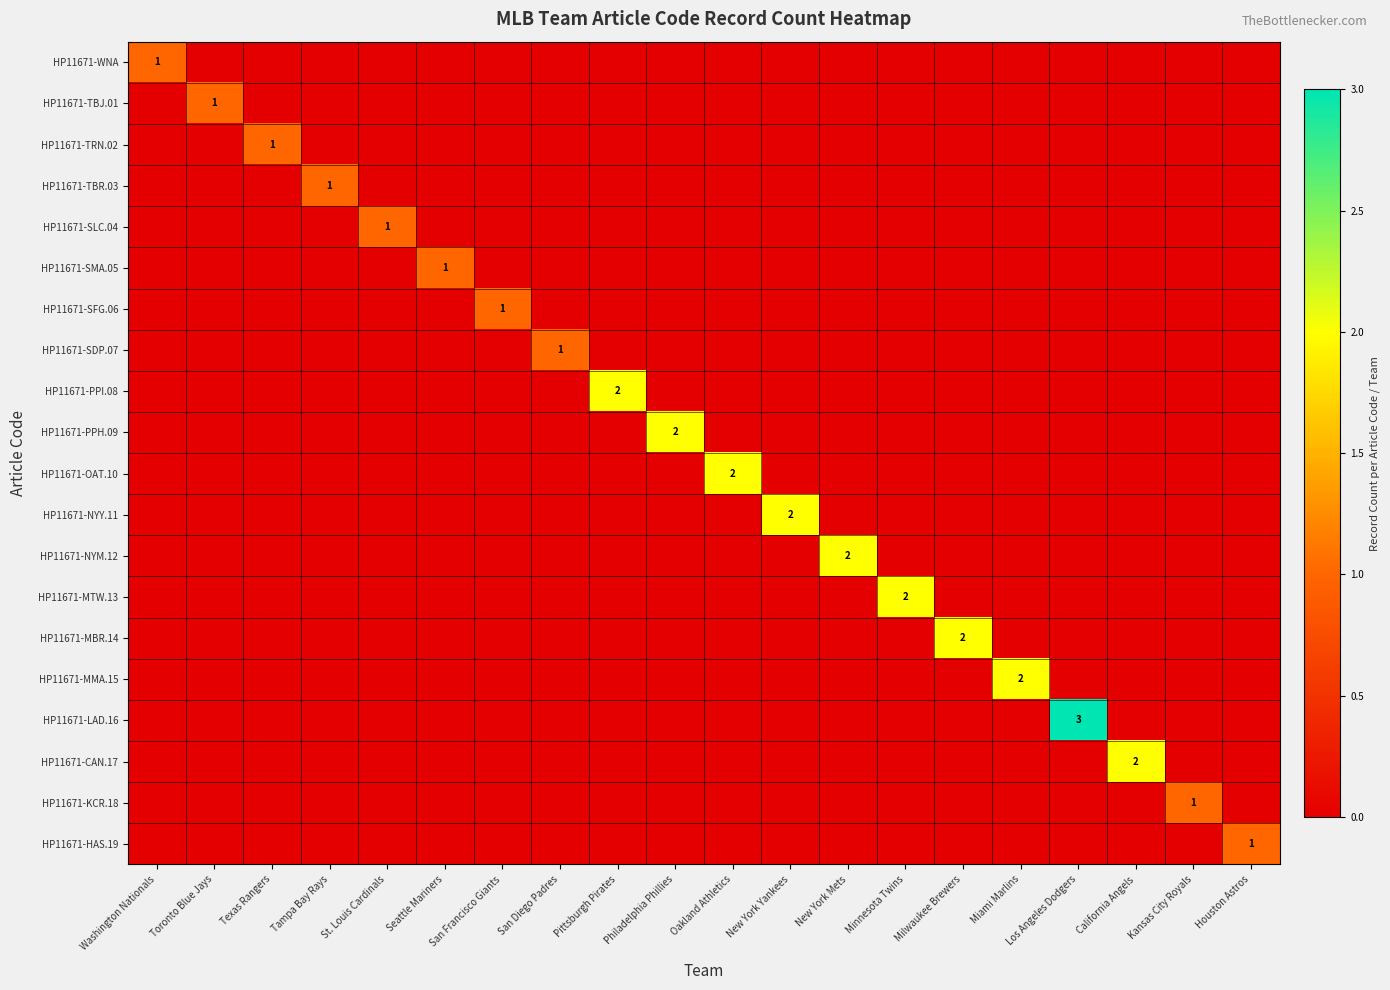

At which label does HP11671-MMA.15 reach its peak?

Miami Marlins